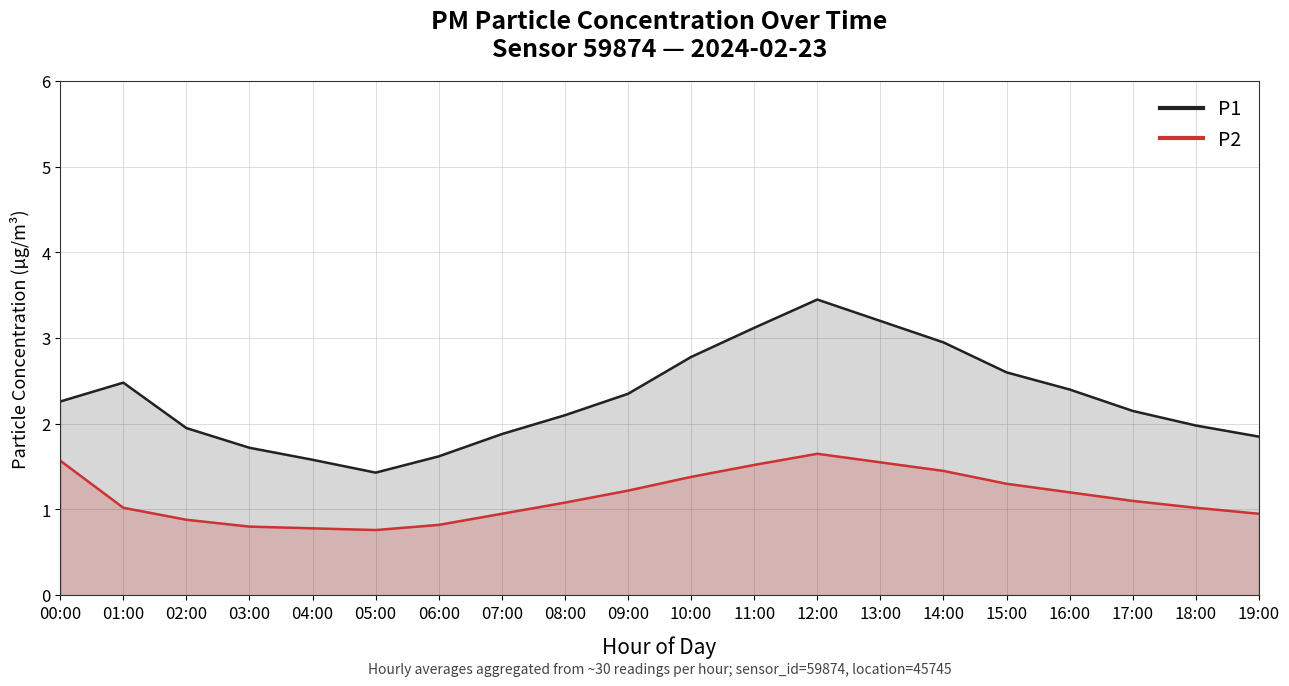

What is the label of the 12th point from the left?

11:00